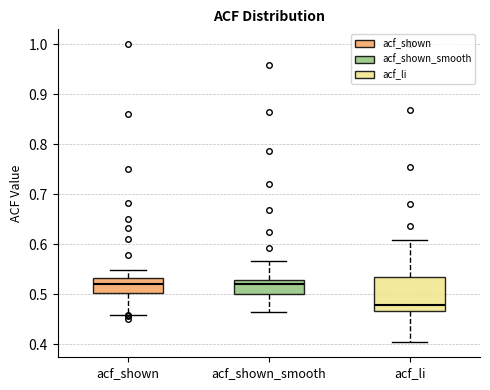

Where does the median line of the box for acf_shown sit on the y-axis? The values are not printed on the chart, so give them approximately, as read against the axis.

0.52